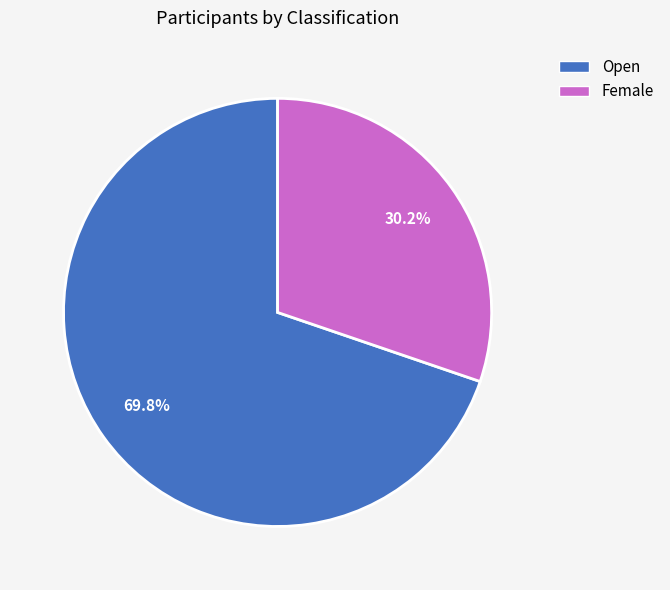

To the nearest percent, what portion does Female represent?

30%